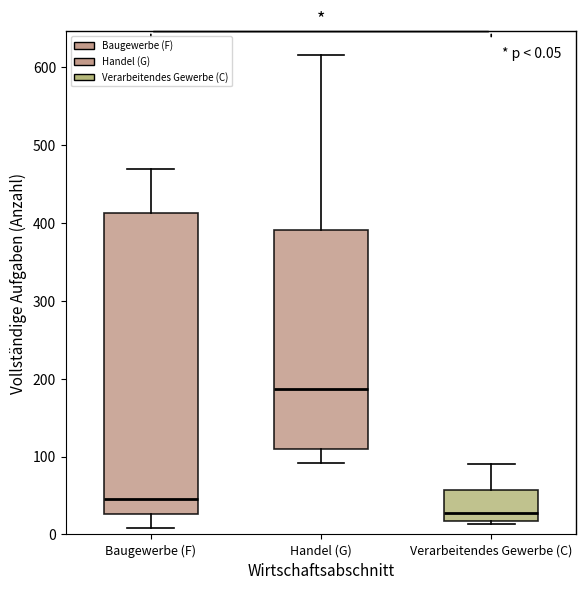

Comparing the boxes themselves (not the whiskers), which one is the tallest?

Baugewerbe (F)